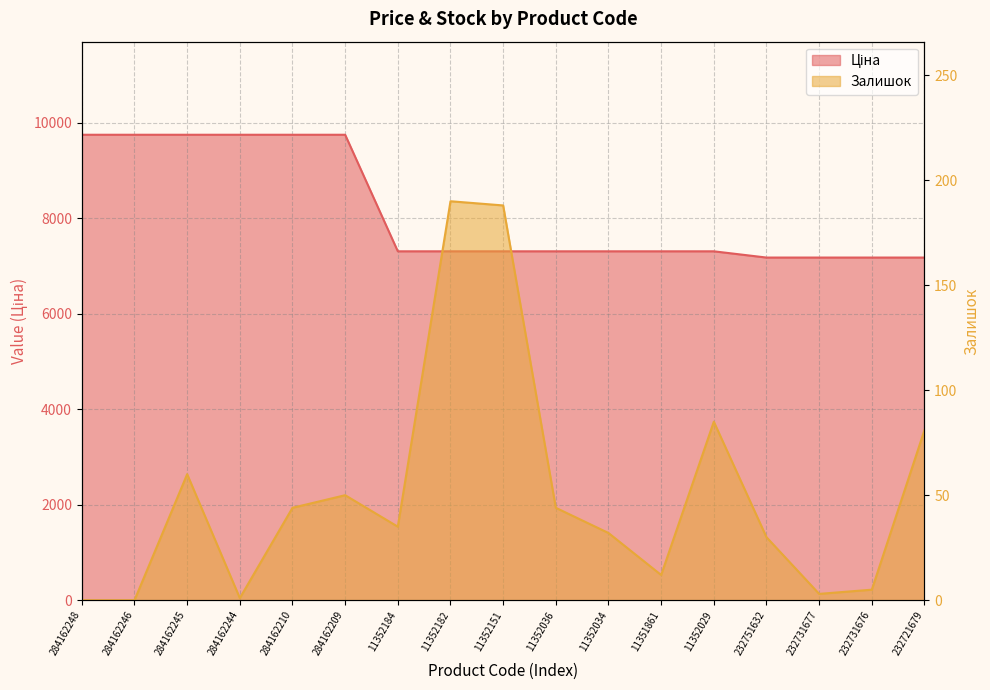

Which series has the widest spread of values?

Ціна